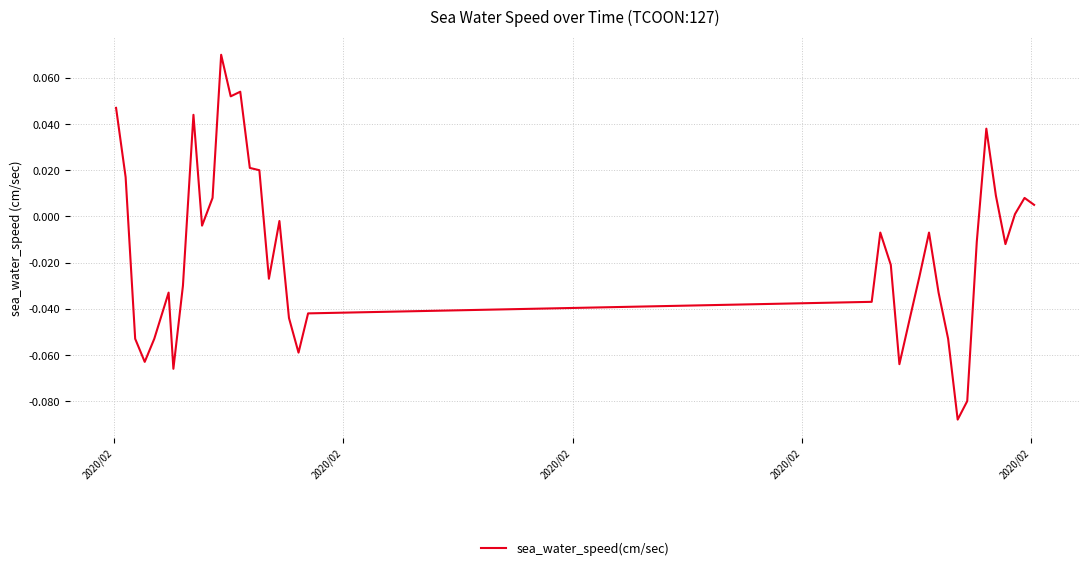

How many lines are shown in the chart?

1